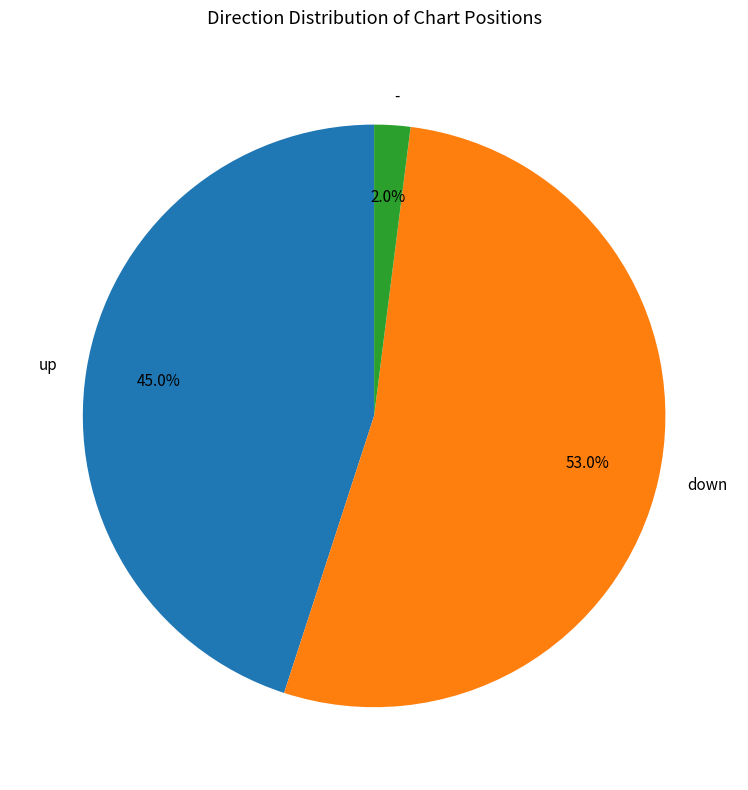

Is down the majority of the pie?

Yes